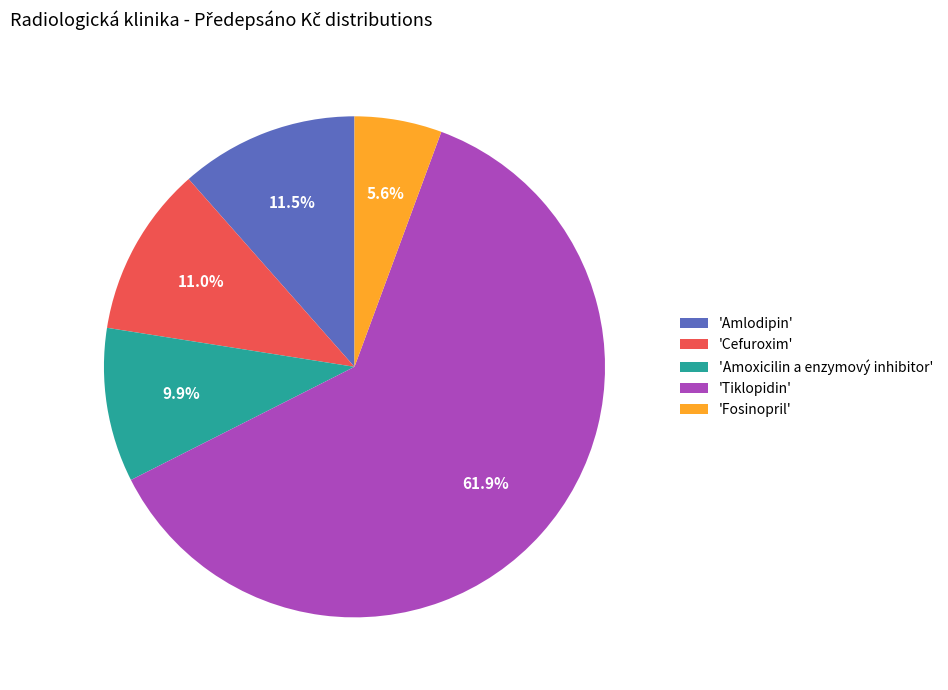

Is the sum of 'Amlodipin' and 'Fosinopril' greater than half?

No